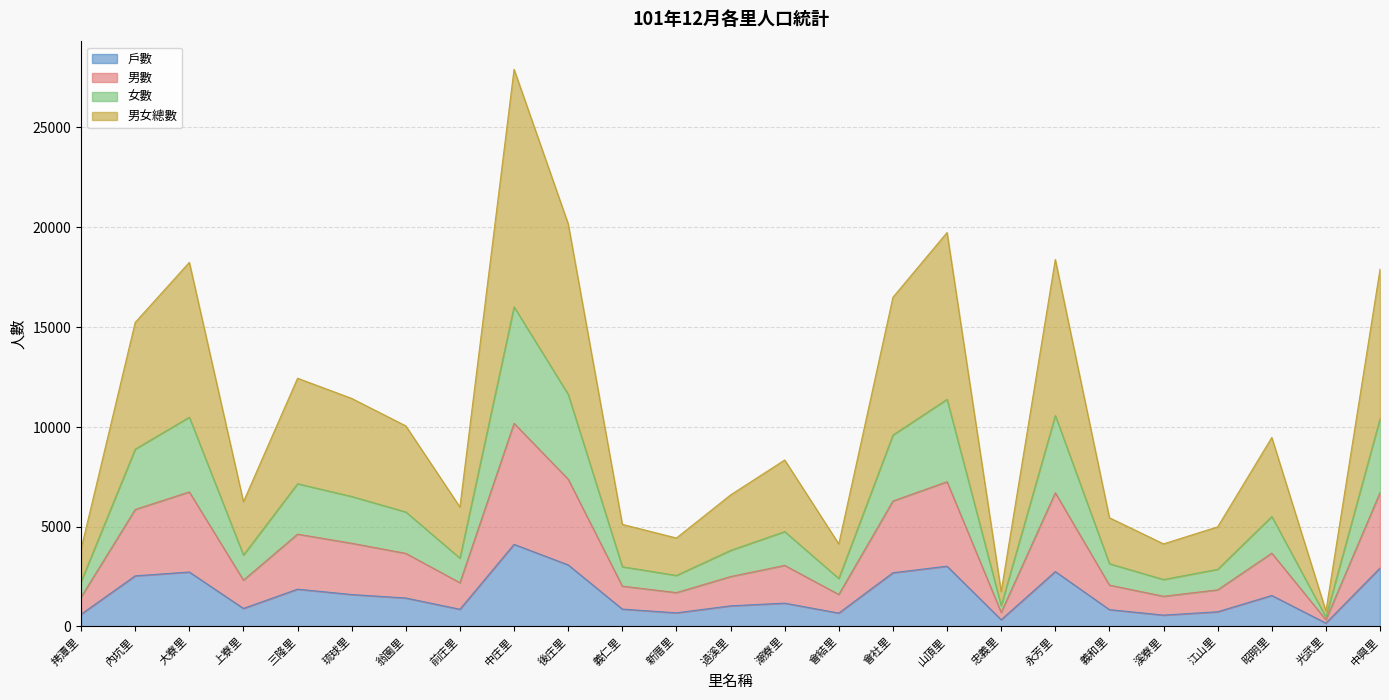

What is the label of the 12th point from the right?

潮寮里